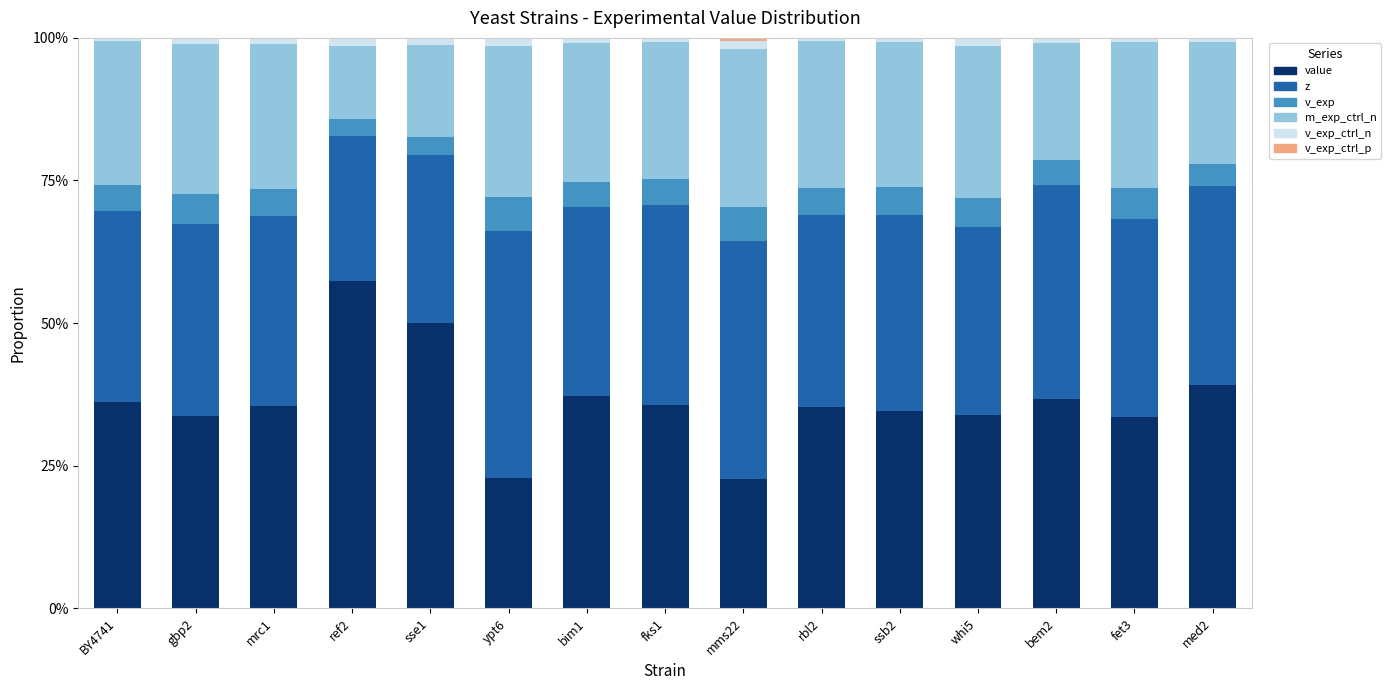

Rank the series at gbp2 from highest to lowest value.

value, z, m_exp_ctrl_n, v_exp, v_exp_ctrl_n, v_exp_ctrl_p